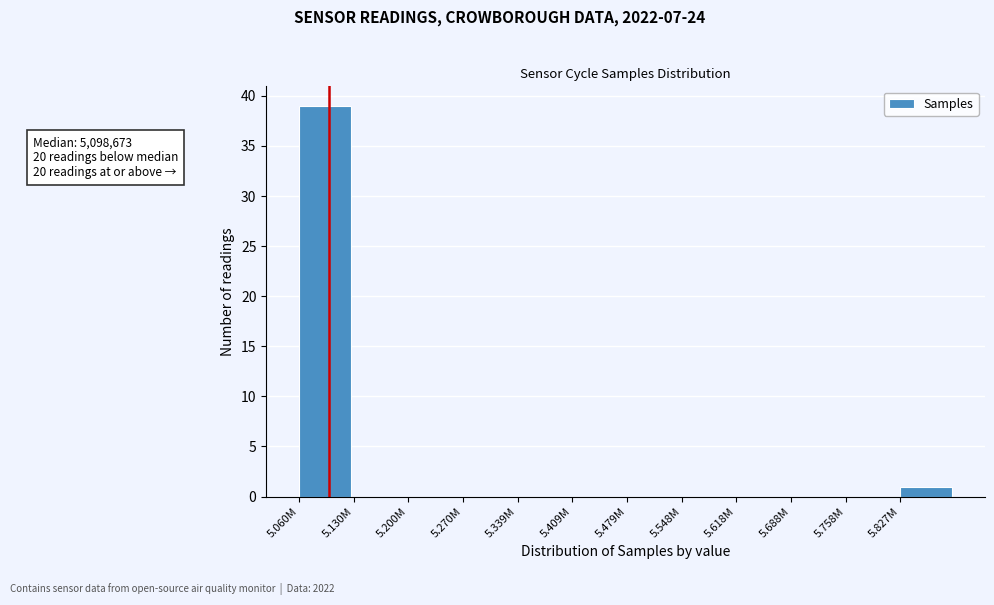

Reading left to right, extract all data points from this chart.

5.060M=39	5.130M=0	5.200M=0	5.270M=0	5.339M=0	5.409M=0	5.479M=0	5.548M=0	5.618M=0	5.688M=0	5.758M=0	5.827M=1